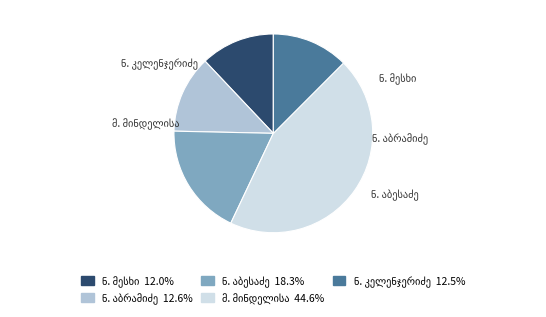

Is it true that ნოე ფილიპეს ძე აბრამიძე is 3% of the pie?

False